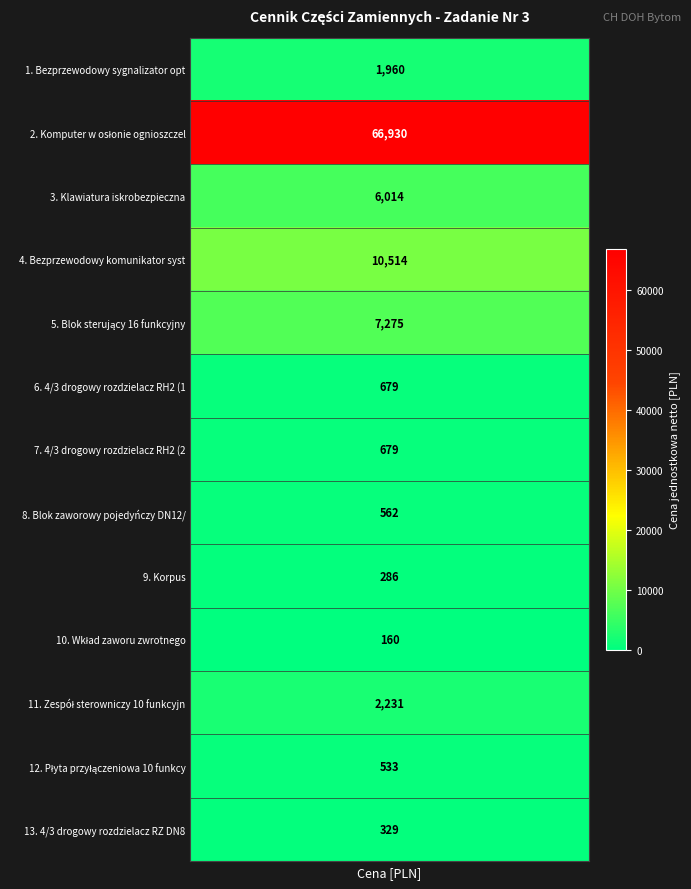

List the labels in order of value, largest first.

Komputer w osłonie ognioszczelnej, Bezprzewodowy komunikator systemu, Blok sterujący 16 funkcyjny, Klawiatura iskrobezpieczna, Zespół sterowniczy 10 funkcyjny, Bezprzewodowy sygnalizator optyczny, 4/3 drogowy rozdzielacz RH2 (1), 4/3 drogowy rozdzielacz RH2 (2), Blok zaworowy pojedyńczy DN12/DN10, Płyta przyłączeniowa 10 funkcyjna, 4/3 drogowy rozdzielacz RZ DN8, Korpus, Wkład zaworu zwrotnego